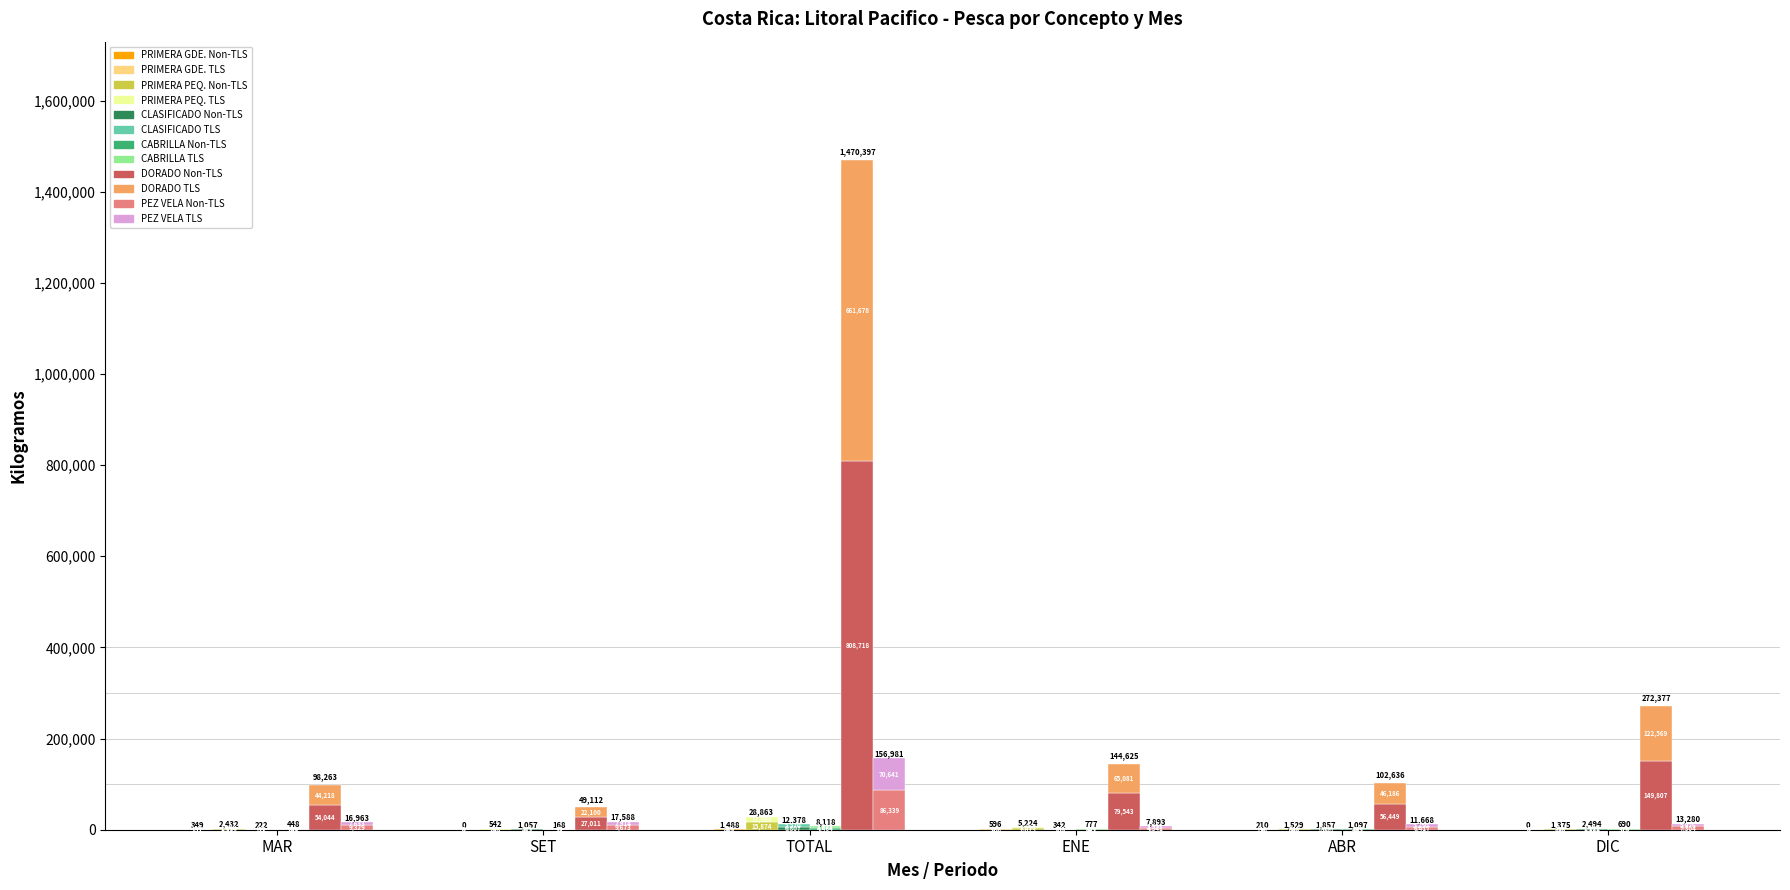

What is the value of the CLASIFICADO bar at the 6th from the left?

1122.3